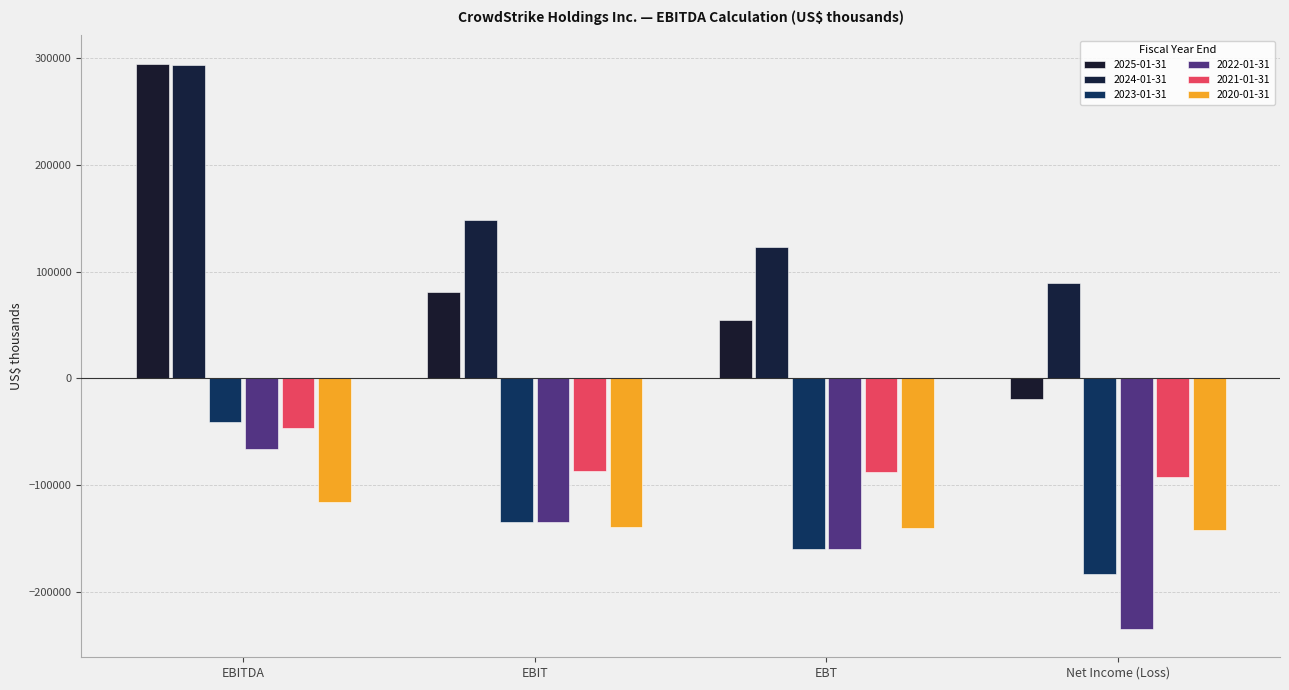

How many bars are there in total?

24